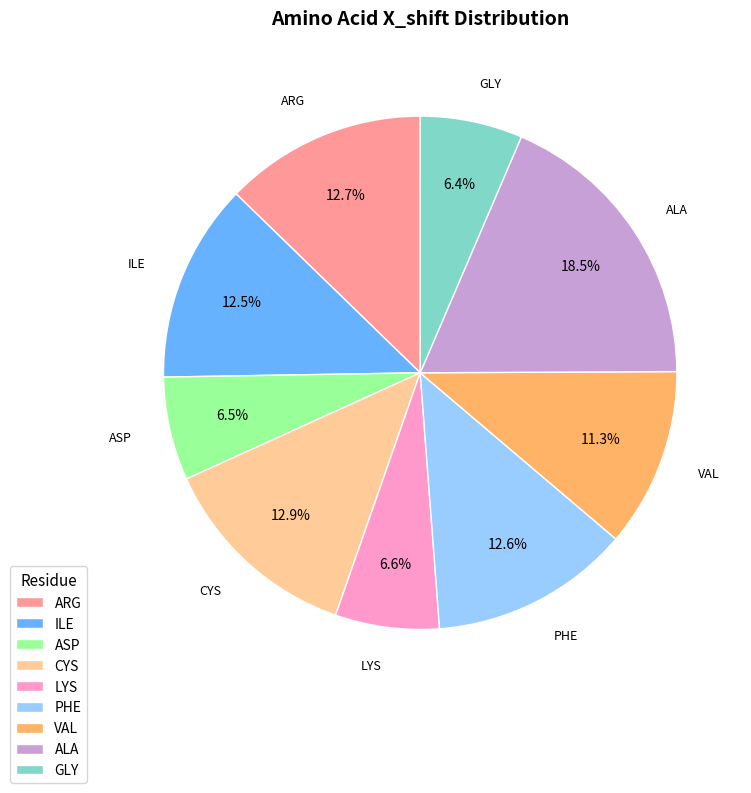

Does ARG account for over 50% of the chart?

No